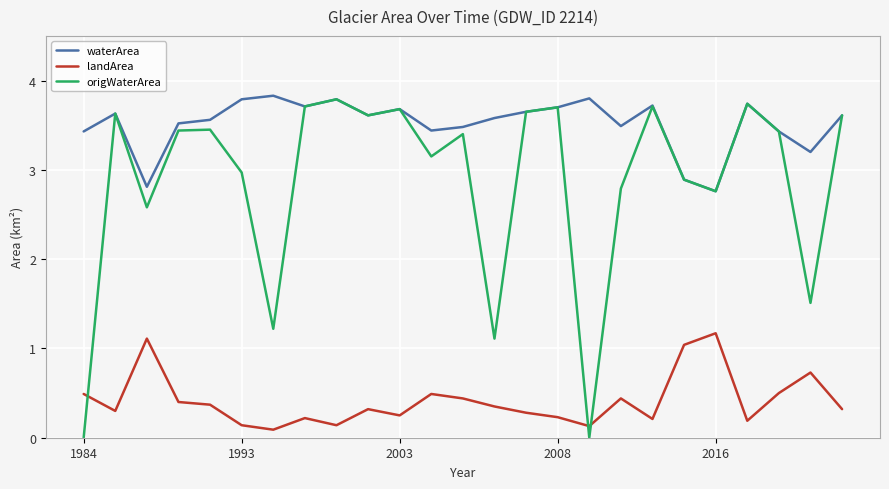

What are all the series names shown in the legend?

waterArea, landArea, origWaterArea